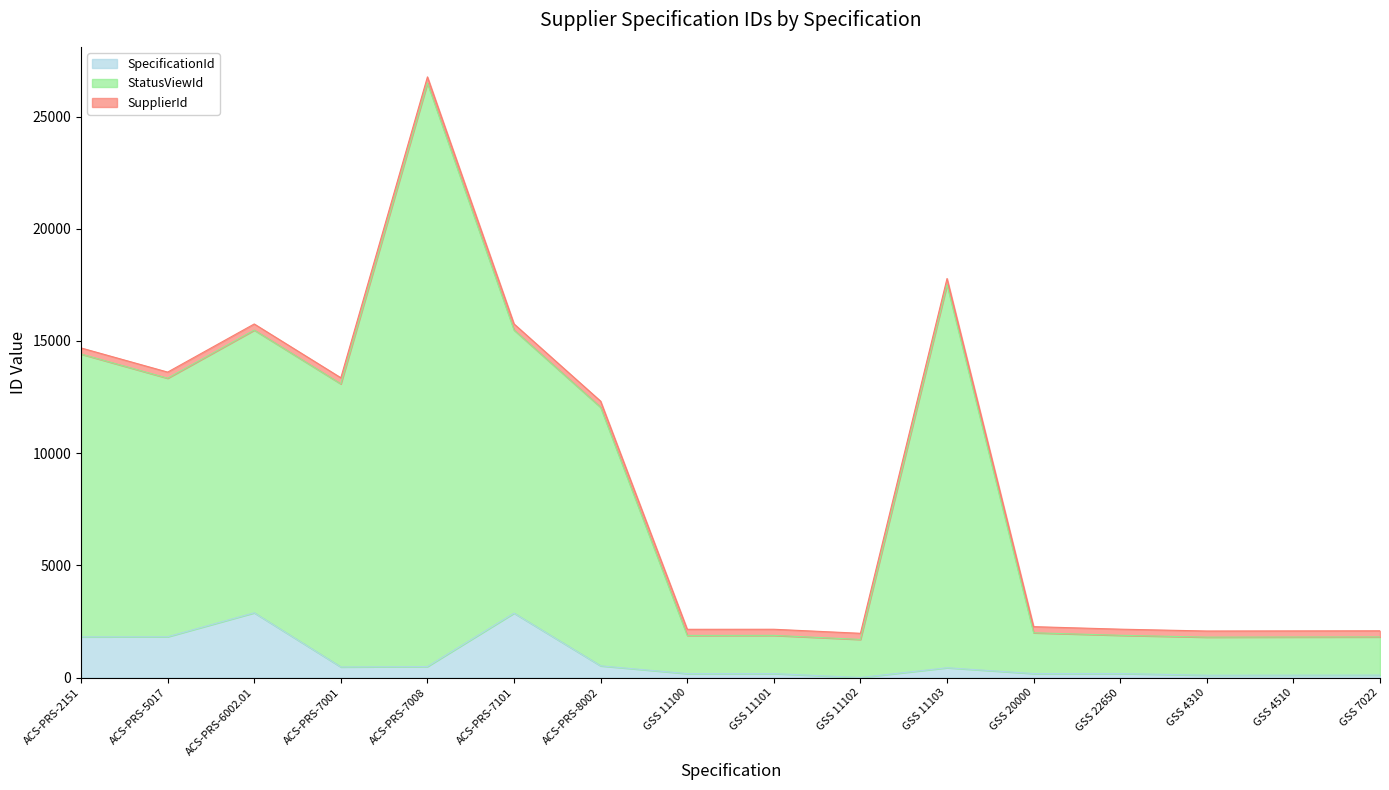

What is the value of the SpecificationId point at the 1st from the left?

1821